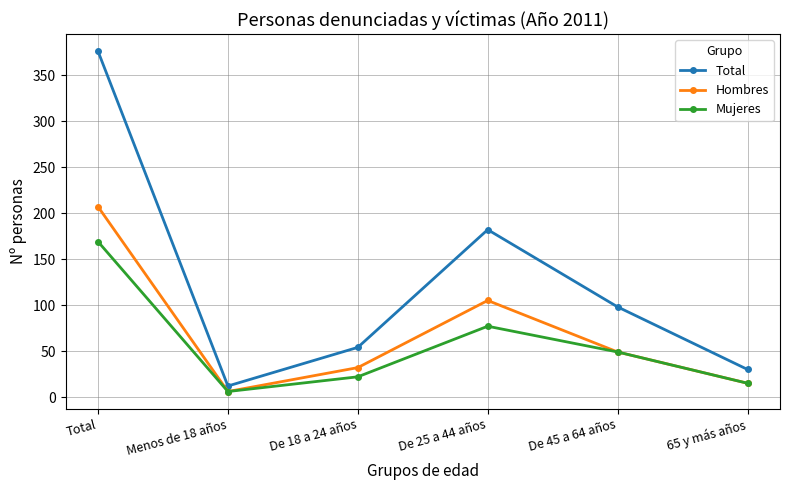

Does the chart display data point markers on the line(s)?

Yes